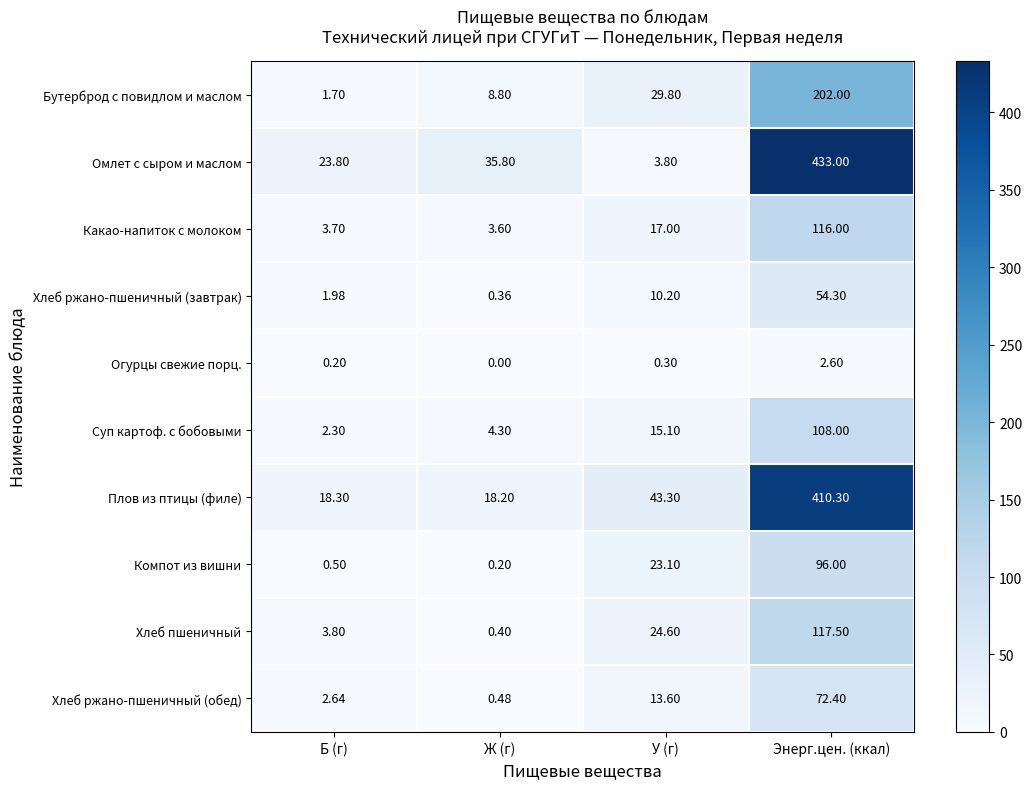

Is the value of Компот из вишни at У (г) greater than the value of Хлеб пшеничный at Б (г)?

Yes